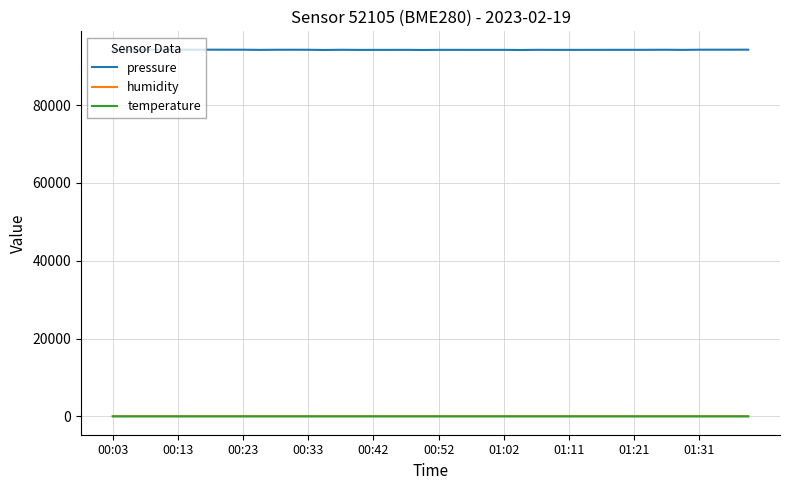

Which series has the largest range (max minus min)?

pressure